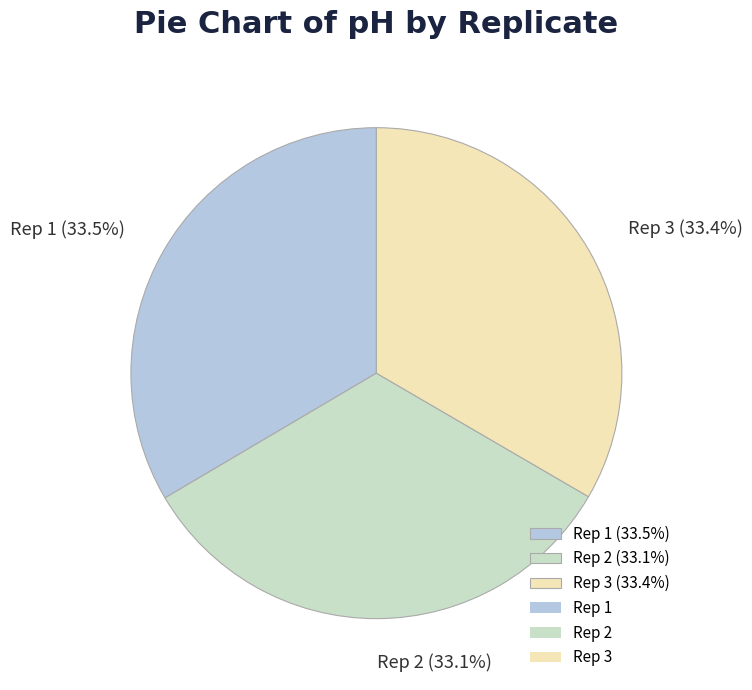

What percentage do Rep 2 and Rep 3 together represent?

66.5%